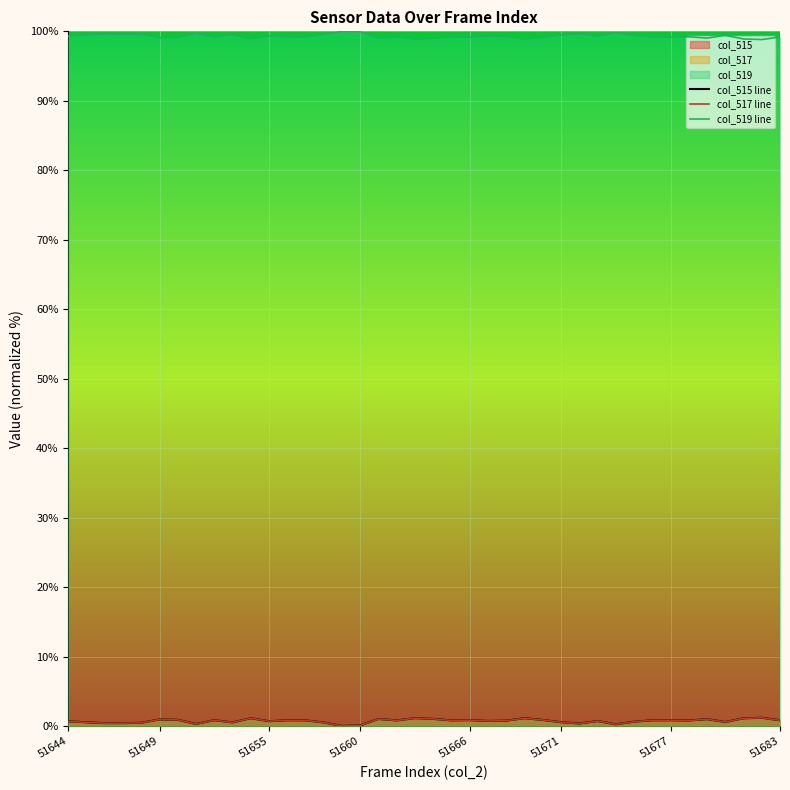

True or false: col_519 line and col_515 line cross at least once.

False